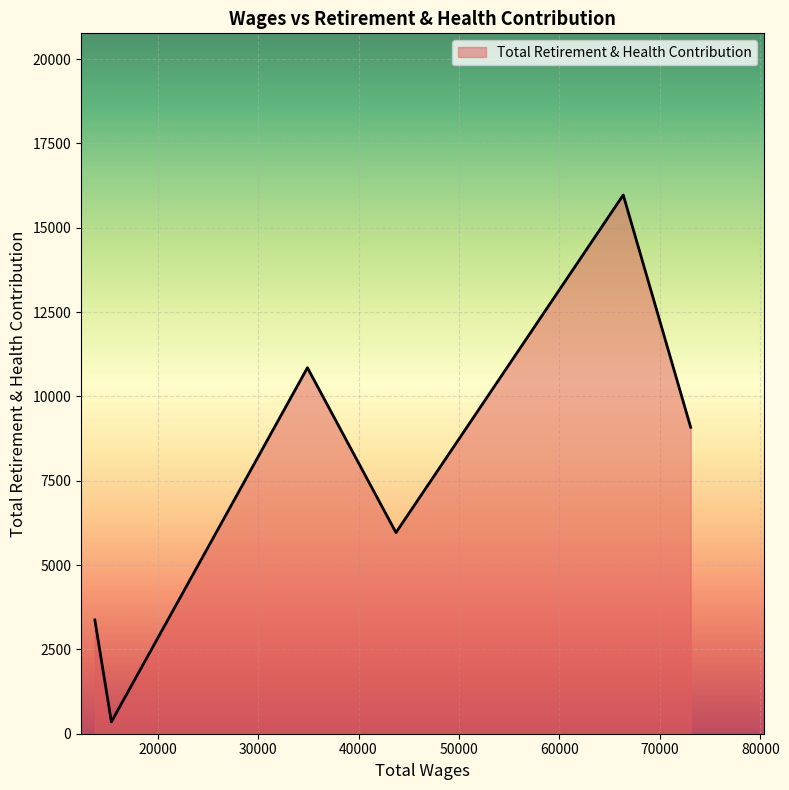

What is the average value?

7598